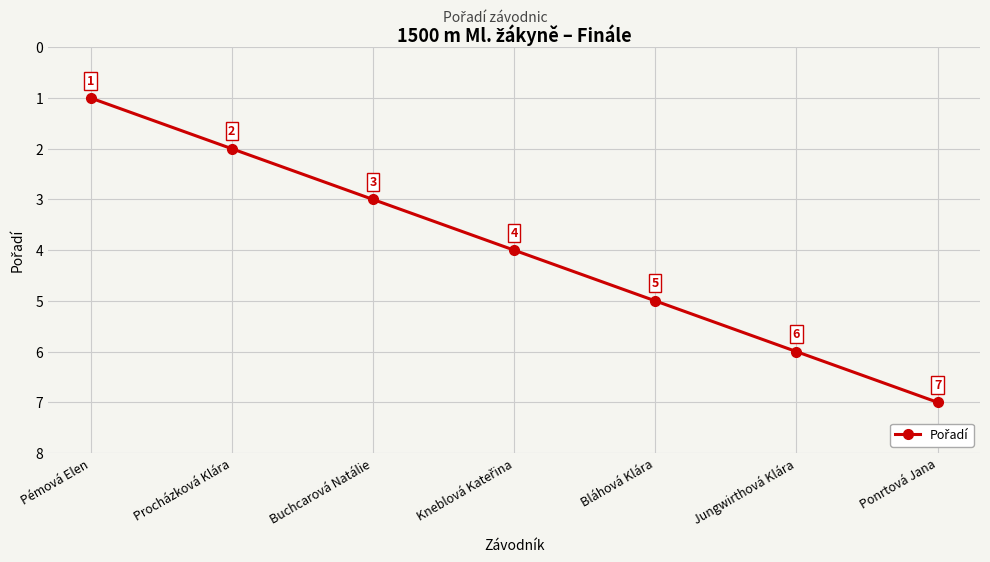

At which category does the chart reach its minimum across all series?

Pémová Elen